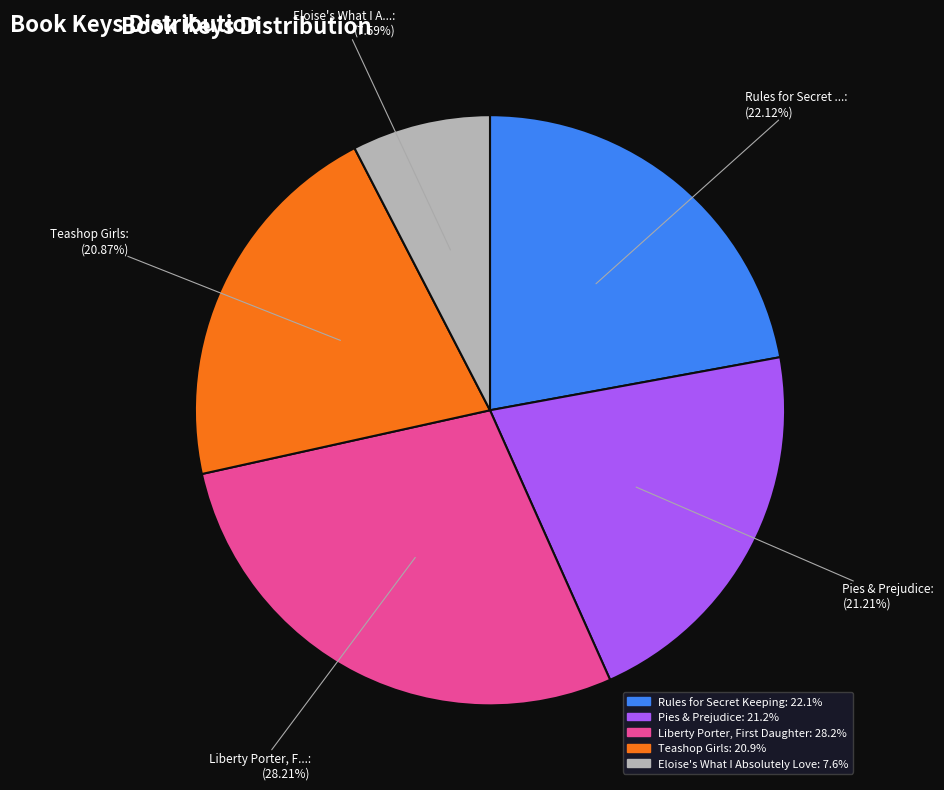

Is there a majority slice in this chart?

No